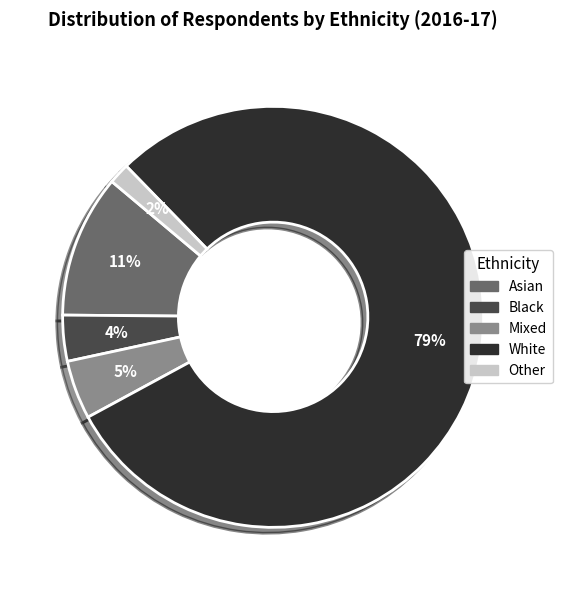

Combined, do Asian and Other account for over 50%?

No